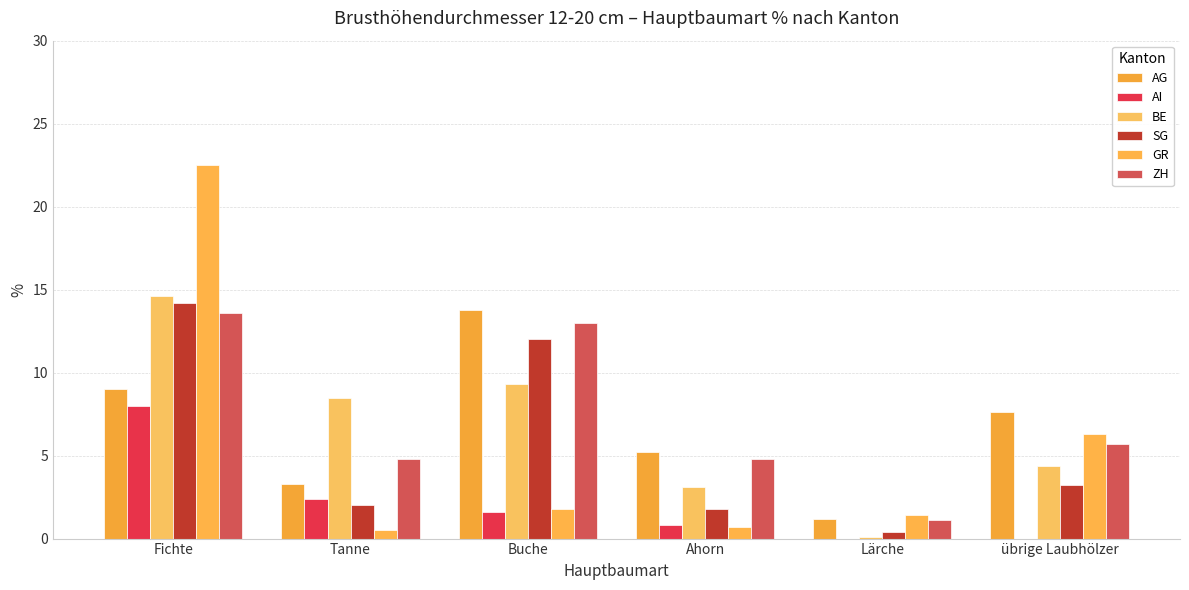

Reading right to left, what are all the values shown in this chart?

AG: übrige Laubhölzer=7.6	Lärche=1.2	Ahorn=5.2	Buche=13.8	Tanne=3.3	Fichte=9.0
AI: übrige Laubhölzer=0.0	Lärche=0.0	Ahorn=0.8	Buche=1.6	Tanne=2.4	Fichte=8.0
BE: übrige Laubhölzer=4.4	Lärche=0.1	Ahorn=3.1	Buche=9.3	Tanne=8.5	Fichte=14.6
SG: übrige Laubhölzer=3.2	Lärche=0.4	Ahorn=1.8	Buche=12.0	Tanne=2.0	Fichte=14.2
GR: übrige Laubhölzer=6.3	Lärche=1.4	Ahorn=0.7	Buche=1.8	Tanne=0.5	Fichte=22.5
ZH: übrige Laubhölzer=5.7	Lärche=1.1	Ahorn=4.8	Buche=13.0	Tanne=4.8	Fichte=13.6